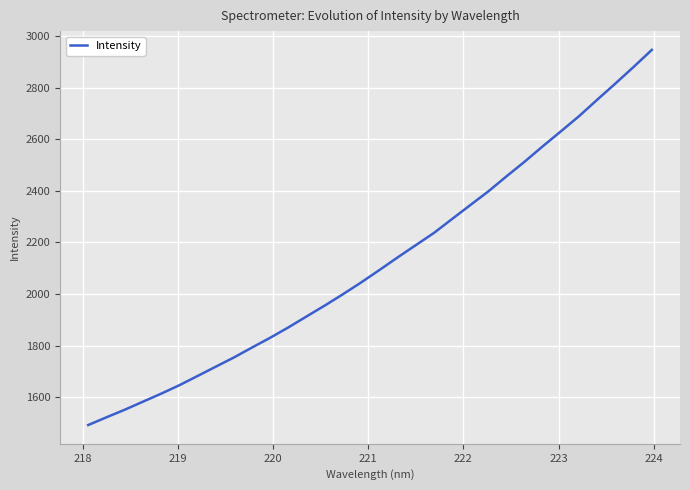

What is the smallest value displayed?

1492.6